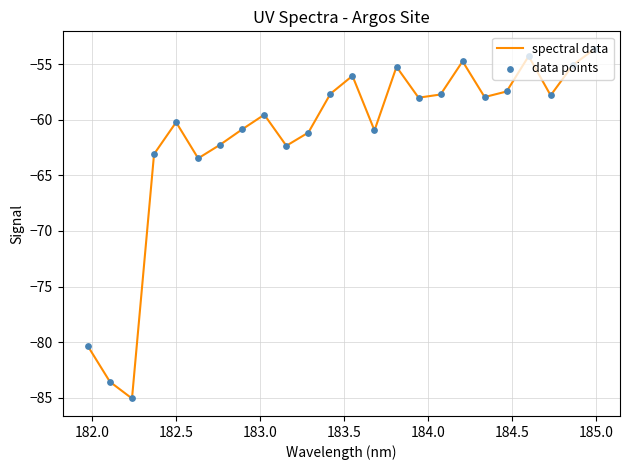

What is the smallest value displayed?

-85.1